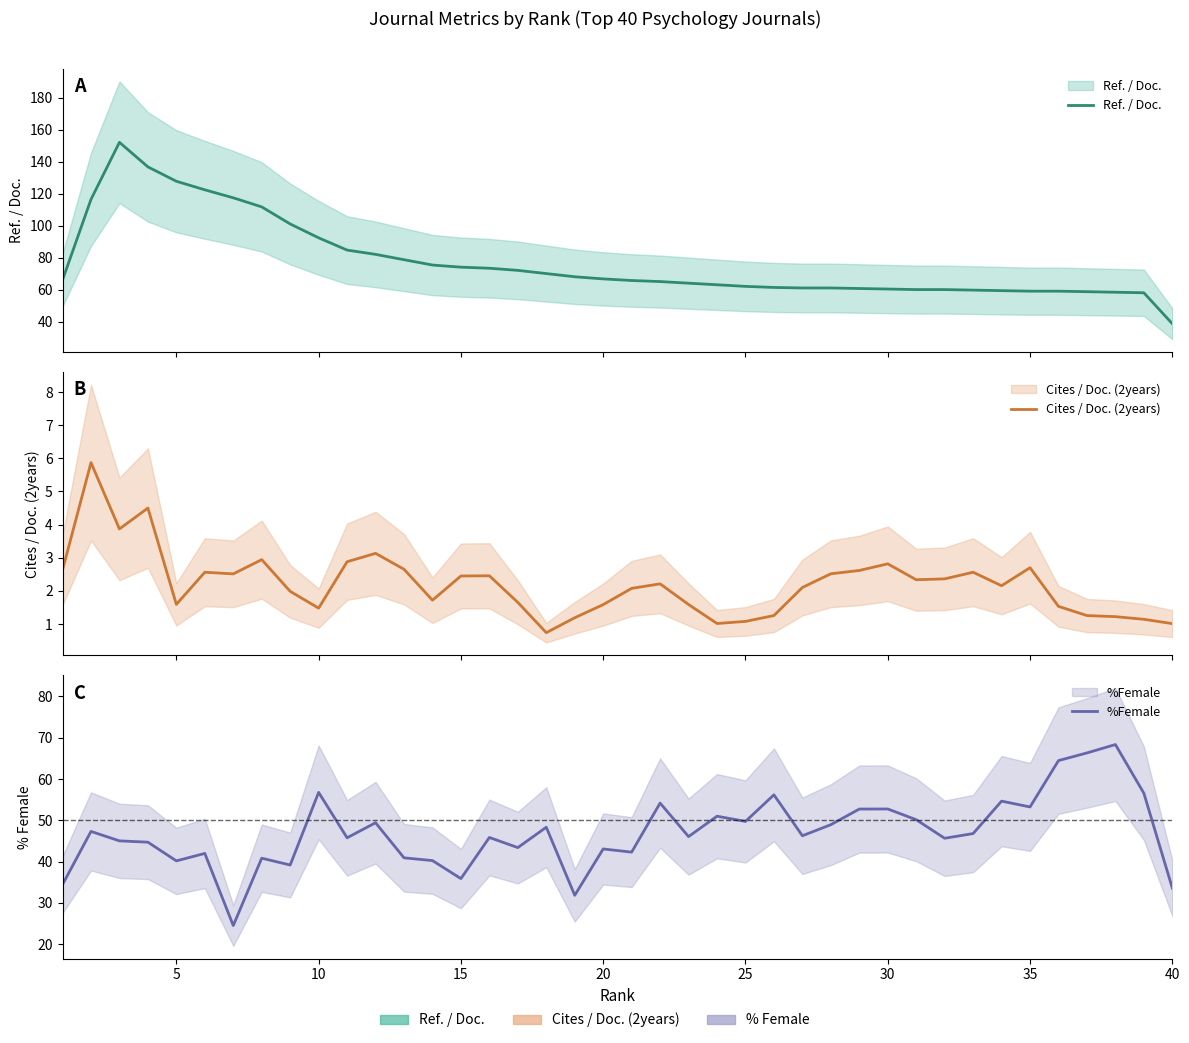

True or false: Cites / Doc. (2years) and Ref. / Doc. cross at least once.

False